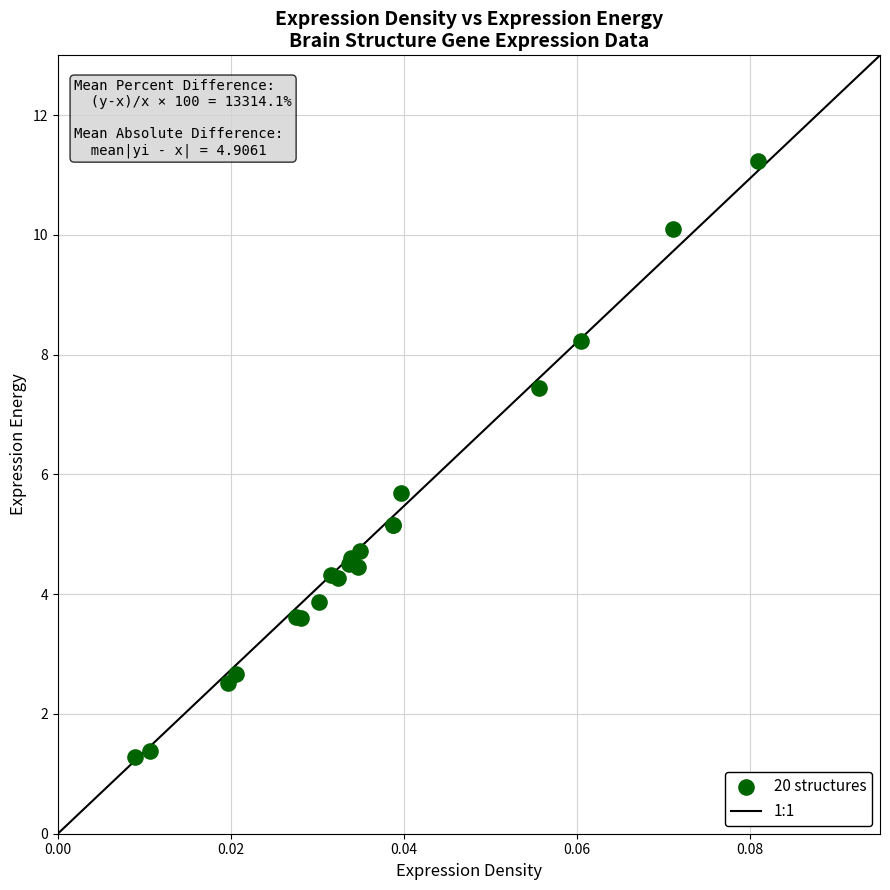

What Y value in the scatter plot is closest to 6?

5.7